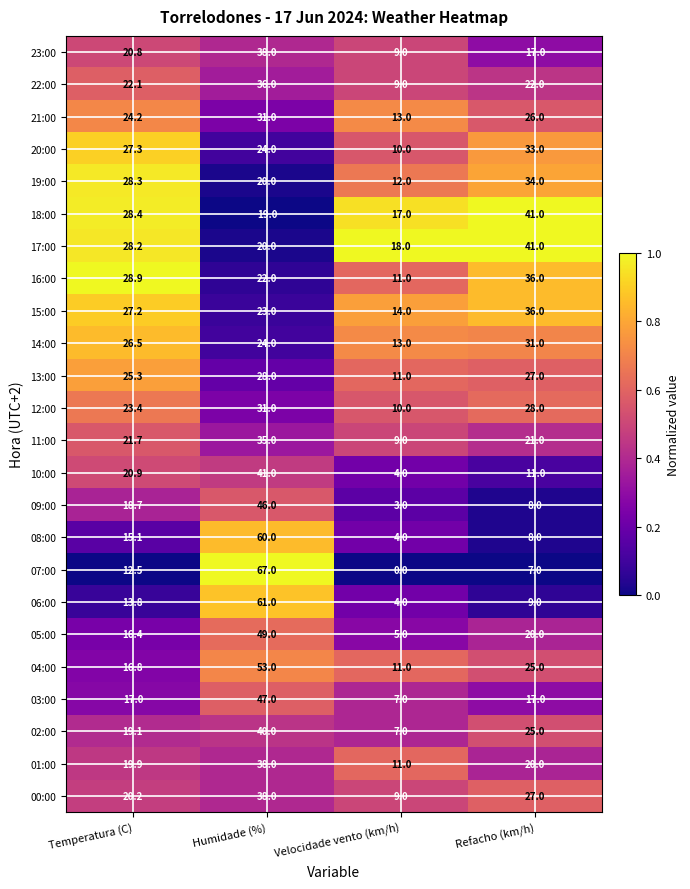

The 05:00 series shows 4.4 at Temperatura (C). True or false?

False